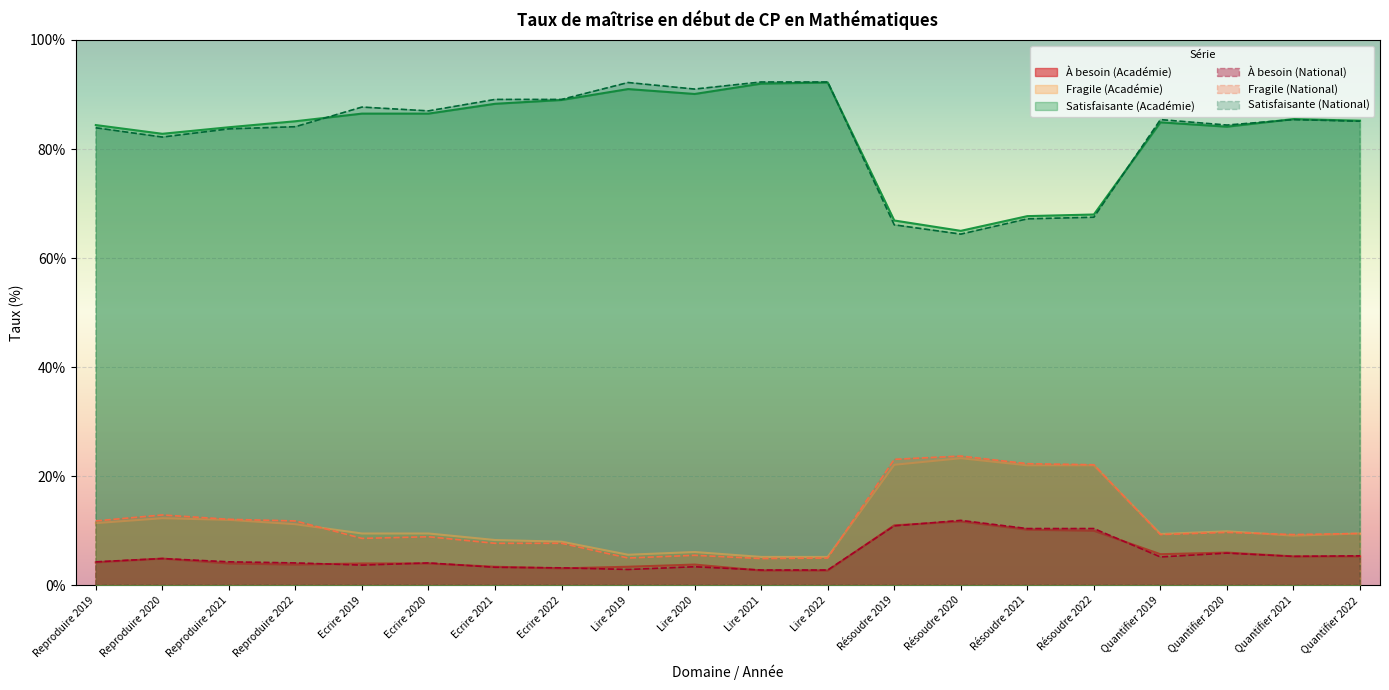

Reading right to left, transcribe all the data shown in this chart.

À besoin (Académie): Quantifier 2022=5.3	Quantifier 2021=5.3	Quantifier 2020=6.0	Quantifier 2019=5.7	Résoudre 2022=10.0	Résoudre 2021=10.2	Résoudre 2020=11.7	Résoudre 2019=11.0	Lire 2022=2.7	Lire 2021=2.7	Lire 2020=3.8	Lire 2019=3.4	Ecrire 2022=3.1	Ecrire 2021=3.4	Ecrire 2020=4.0	Ecrire 2019=4.0	Reproduire 2022=3.8	Reproduire 2021=4.0	Reproduire 2020=4.9	Reproduire 2019=4.2
Fragile (Académie): Quantifier 2022=9.5	Quantifier 2021=9.1	Quantifier 2020=9.9	Quantifier 2019=9.4	Résoudre 2022=22.0	Résoudre 2021=22.0	Résoudre 2020=23.3	Résoudre 2019=22.1	Lire 2022=5.2	Lire 2021=5.2	Lire 2020=6.1	Lire 2019=5.6	Ecrire 2022=8.0	Ecrire 2021=8.3	Ecrire 2020=9.5	Ecrire 2019=9.5	Reproduire 2022=11.2	Reproduire 2021=12.0	Reproduire 2020=12.3	Reproduire 2019=11.4
Satisfaisante (Académie): Quantifier 2022=85.2	Quantifier 2021=85.5	Quantifier 2020=84.1	Quantifier 2019=84.9	Résoudre 2022=68.0	Résoudre 2021=67.7	Résoudre 2020=65.0	Résoudre 2019=66.9	Lire 2022=92.2	Lire 2021=92.0	Lire 2020=90.1	Lire 2019=91.0	Ecrire 2022=89.0	Ecrire 2021=88.3	Ecrire 2020=86.5	Ecrire 2019=86.5	Reproduire 2022=85.1	Reproduire 2021=84.0	Reproduire 2020=82.8	Reproduire 2019=84.4
À besoin (National): Quantifier 2022=5.4	Quantifier 2021=5.3	Quantifier 2020=5.9	Quantifier 2019=5.2	Résoudre 2022=10.4	Résoudre 2021=10.4	Résoudre 2020=11.9	Résoudre 2019=10.9	Lire 2022=2.8	Lire 2021=2.8	Lire 2020=3.4	Lire 2019=2.9	Ecrire 2022=3.2	Ecrire 2021=3.3	Ecrire 2020=4.1	Ecrire 2019=3.7	Reproduire 2022=4.1	Reproduire 2021=4.3	Reproduire 2020=4.9	Reproduire 2019=4.3
Fragile (National): Quantifier 2022=9.5	Quantifier 2021=9.3	Quantifier 2020=9.7	Quantifier 2019=9.3	Résoudre 2022=22.1	Résoudre 2021=22.3	Résoudre 2020=23.7	Résoudre 2019=23.1	Lire 2022=5.0	Lire 2021=4.9	Lire 2020=5.5	Lire 2019=5.0	Ecrire 2022=7.7	Ecrire 2021=7.7	Ecrire 2020=8.9	Ecrire 2019=8.6	Reproduire 2022=11.8	Reproduire 2021=12.1	Reproduire 2020=12.9	Reproduire 2019=11.8
Satisfaisante (National): Quantifier 2022=85.1	Quantifier 2021=85.4	Quantifier 2020=84.4	Quantifier 2019=85.4	Résoudre 2022=67.5	Résoudre 2021=67.2	Résoudre 2020=64.4	Résoudre 2019=66.1	Lire 2022=92.3	Lire 2021=92.3	Lire 2020=91.0	Lire 2019=92.2	Ecrire 2022=89.1	Ecrire 2021=89.1	Ecrire 2020=87.0	Ecrire 2019=87.7	Reproduire 2022=84.1	Reproduire 2021=83.7	Reproduire 2020=82.2	Reproduire 2019=83.9